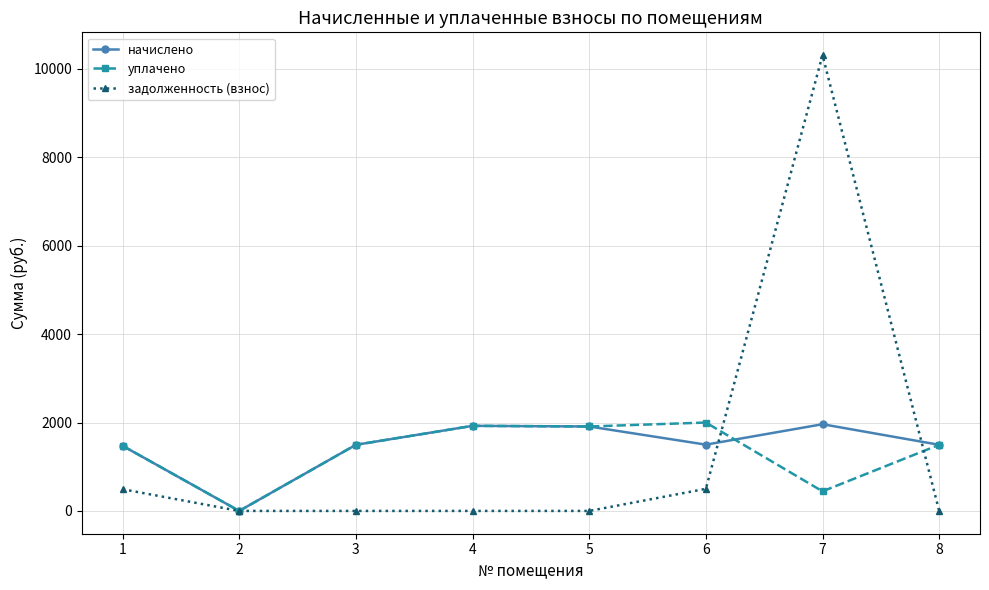

At how many categories does at least one series exceed 8354?

1